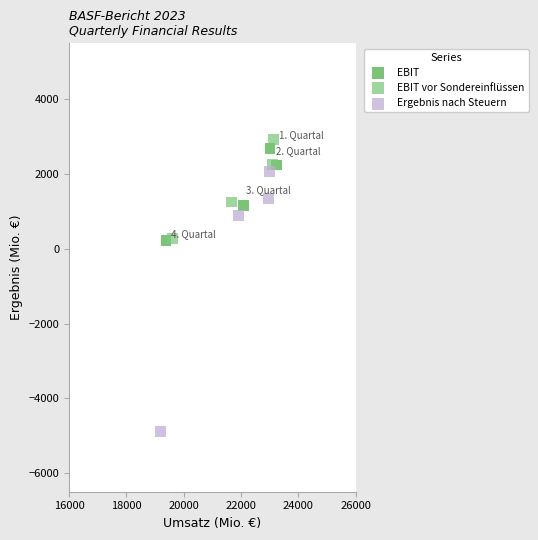

What are all the series names shown in the legend?

EBIT, EBIT vor Sondereinflüssen, Ergebnis nach Steuern